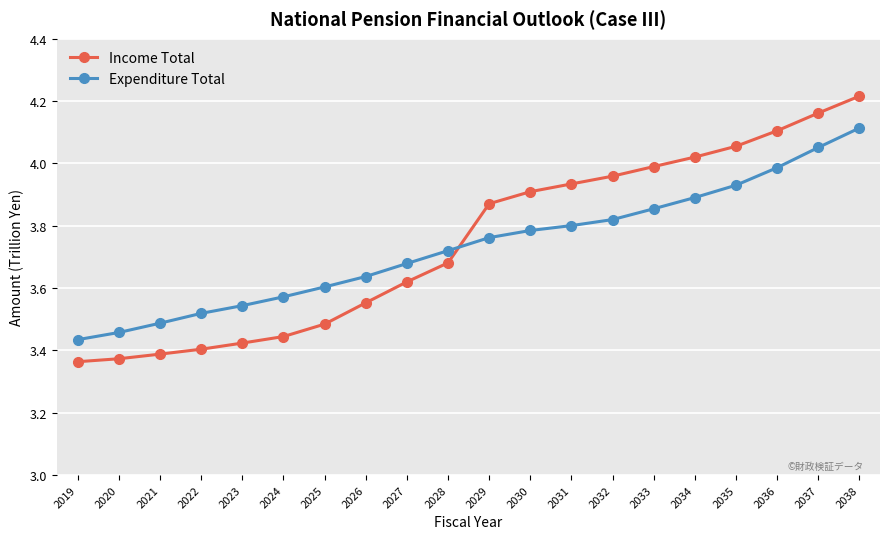

The value of Expenditure Total at 2038 is 4.1. True or false?

True